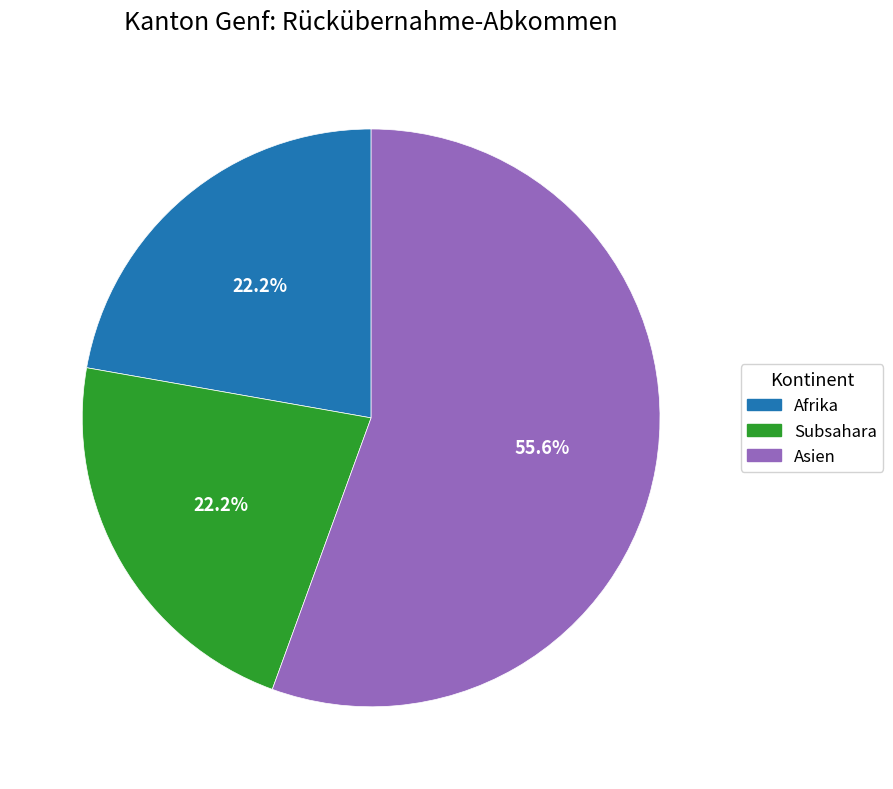

How many segments does this pie chart have?

3